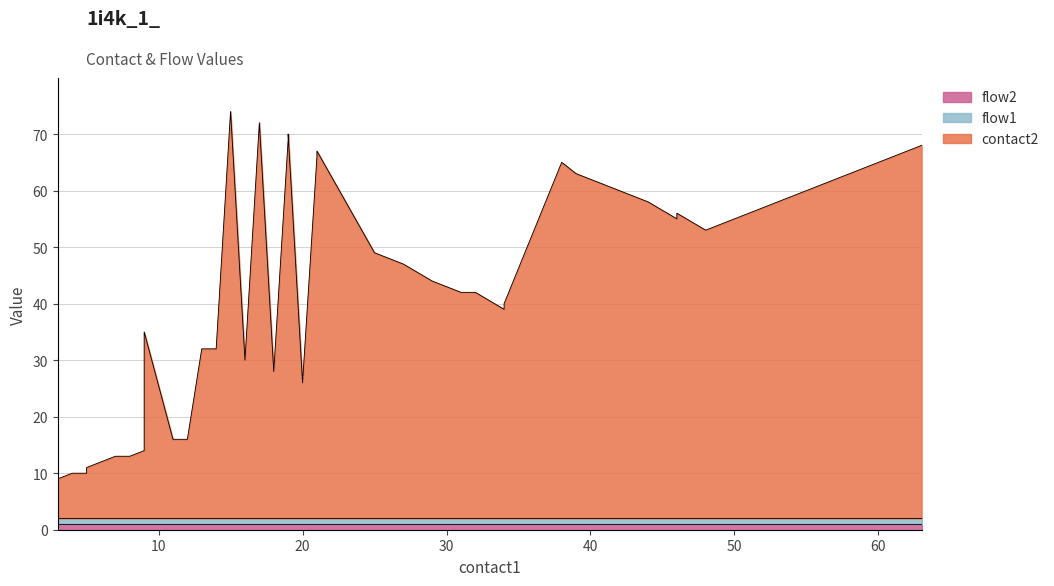

What value does the flow1 series have at 34?

1